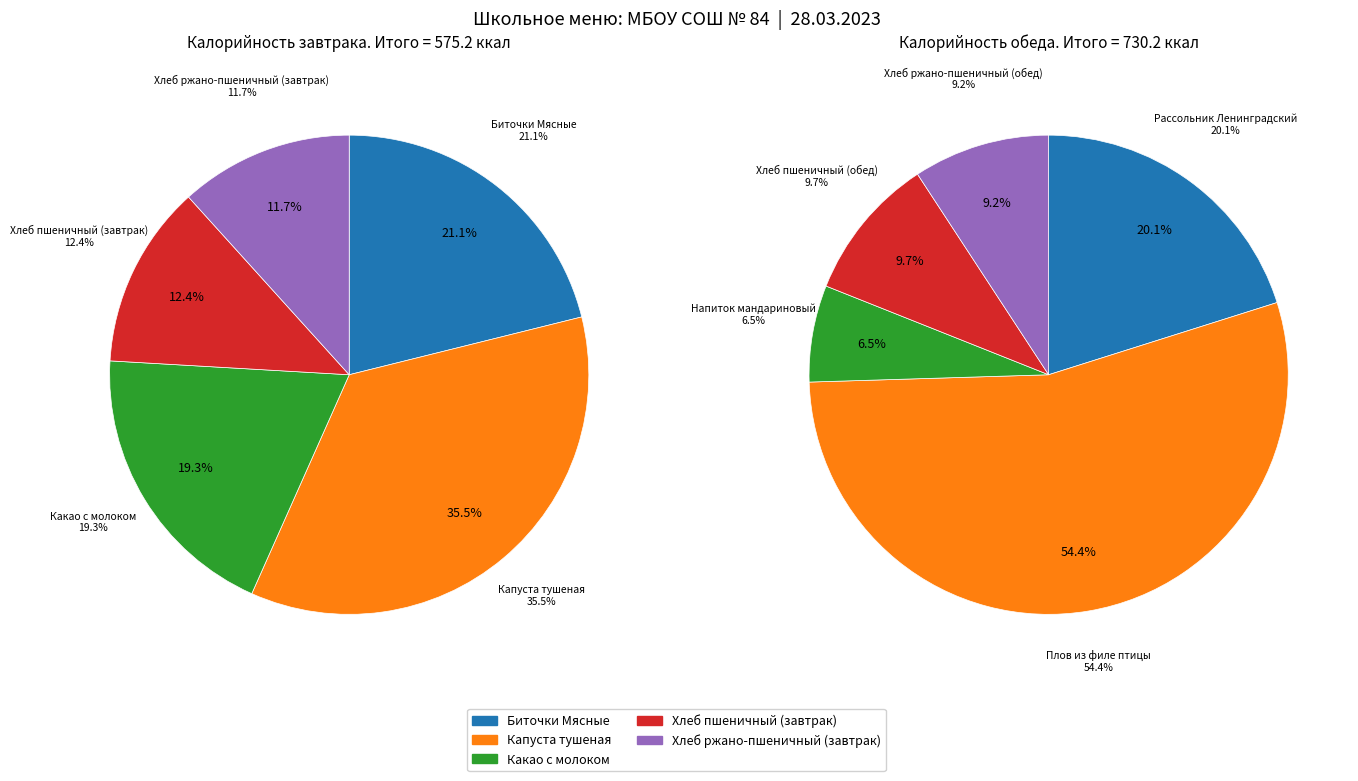

Which has a higher value, Хлеб ржано-пшеничный (обед) or Биточки Мясные?

Биточки Мясные